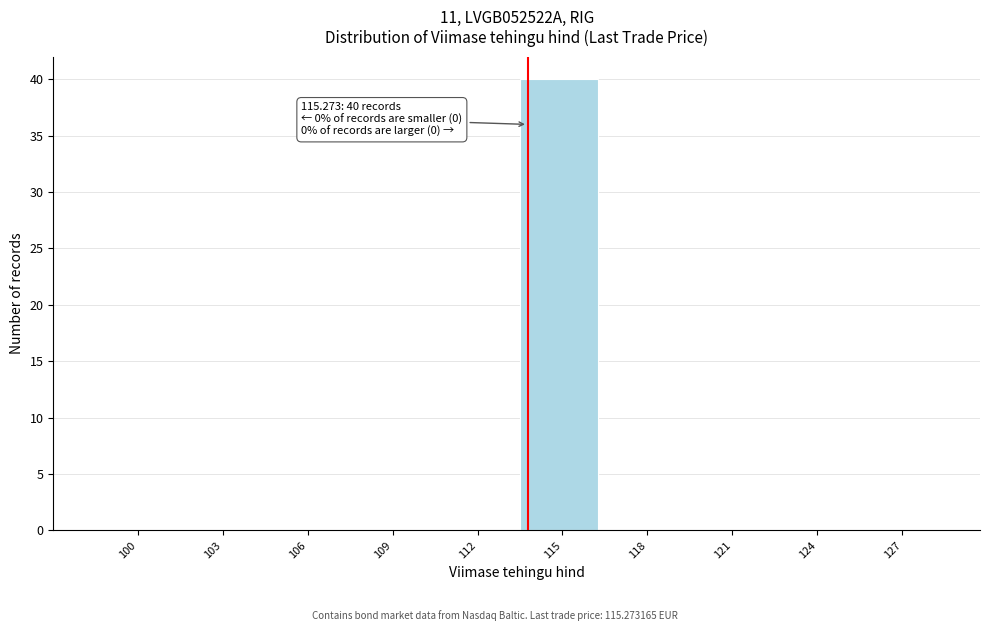

Reading left to right, list all the values displayed in this chart.

100=0	103=0	106=0	109=0	112=0	115=40	118=0	121=0	124=0	127=0